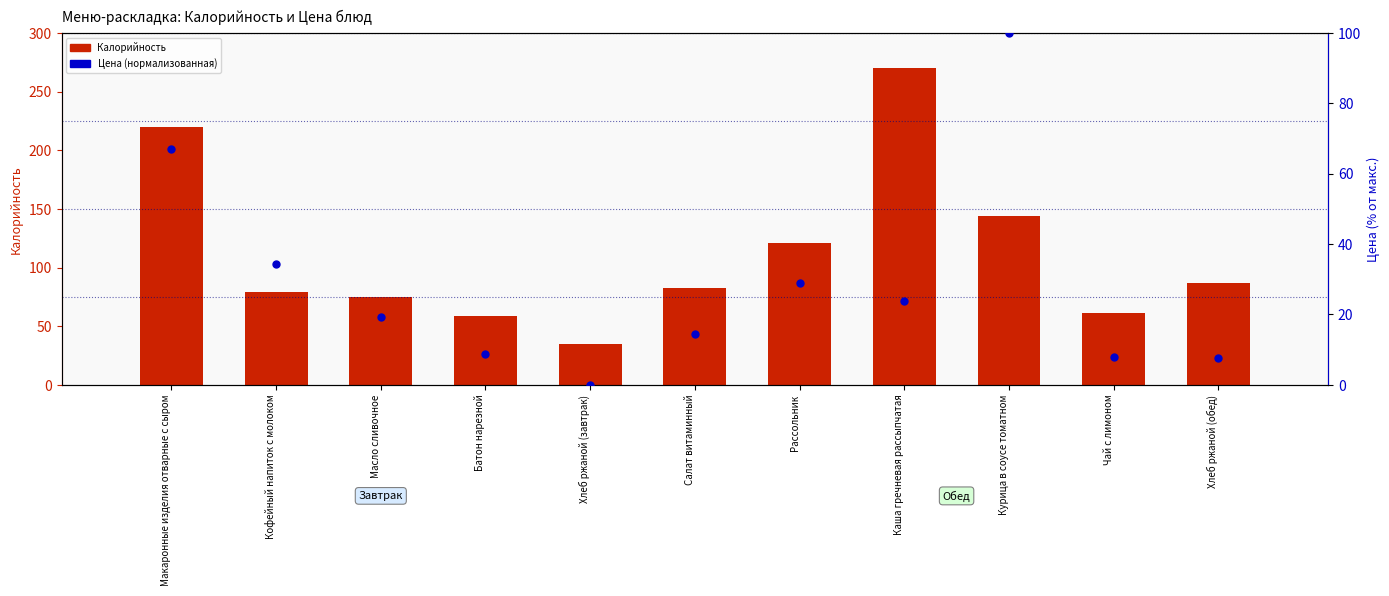

Which series reaches the maximum Y coordinate?

Калорийность